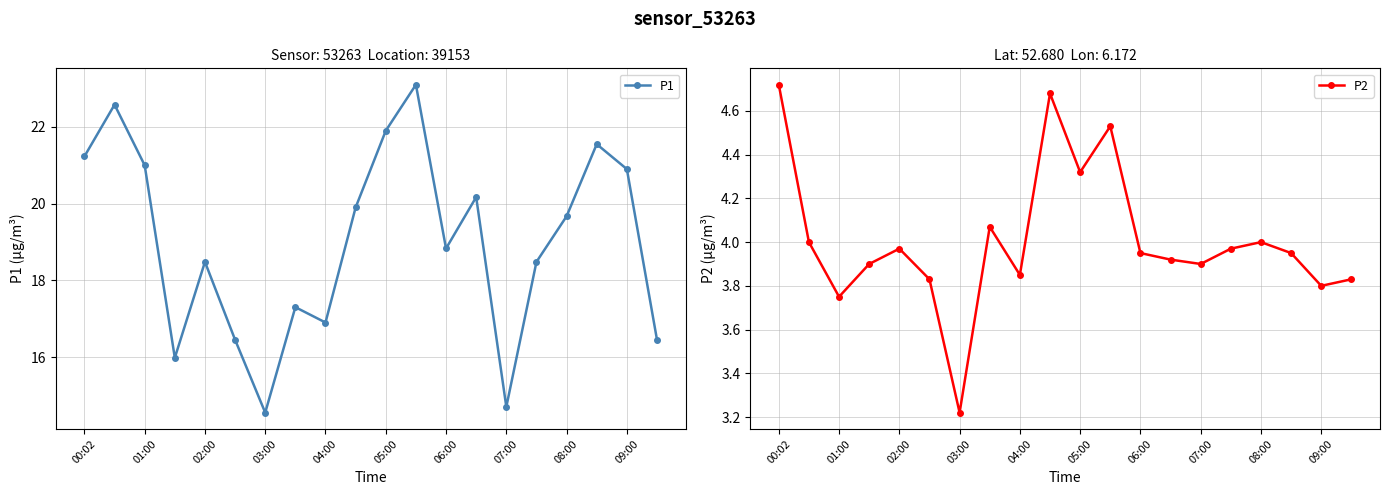

At which label does P1 reach its minimum?

03:00